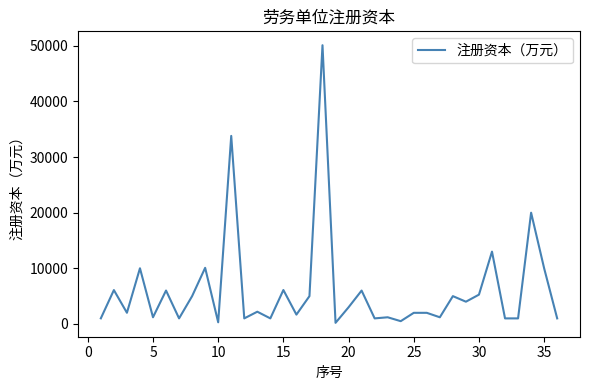

What is the difference between the maximum and minimum values?

49900